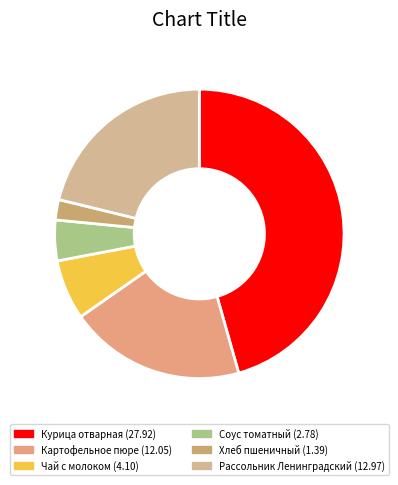

To the nearest percent, what portion does Чай с молоком represent?

7%